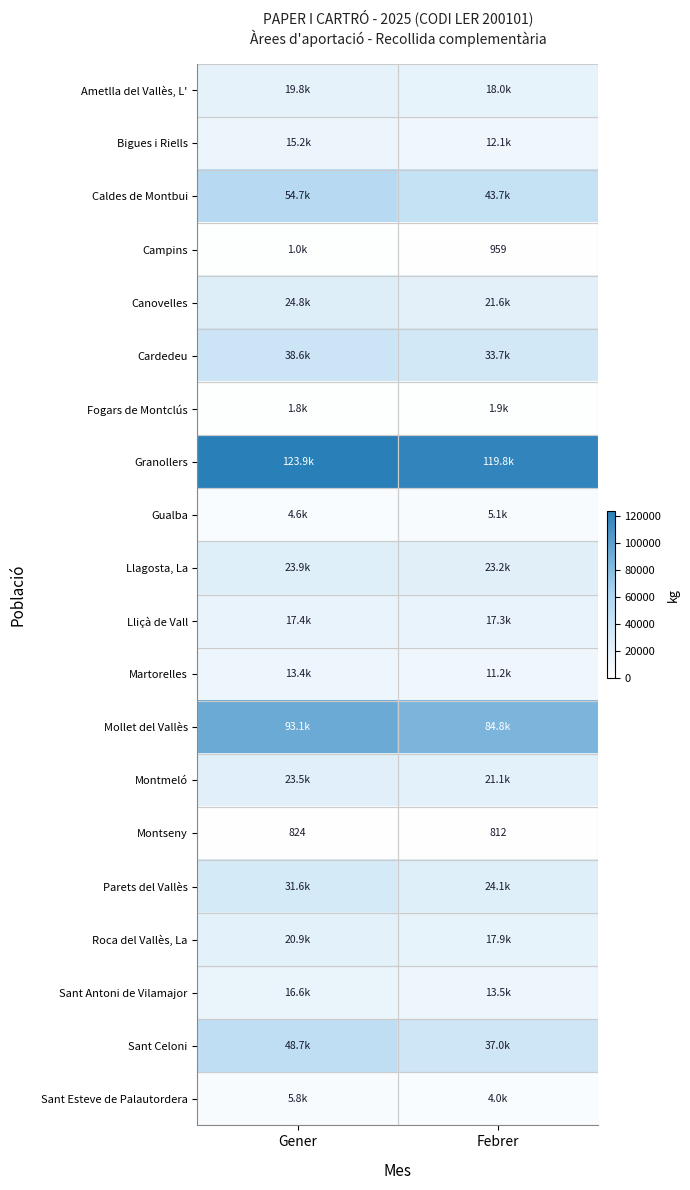

What is the spread (max minus min) of values at Gener?

123093.0